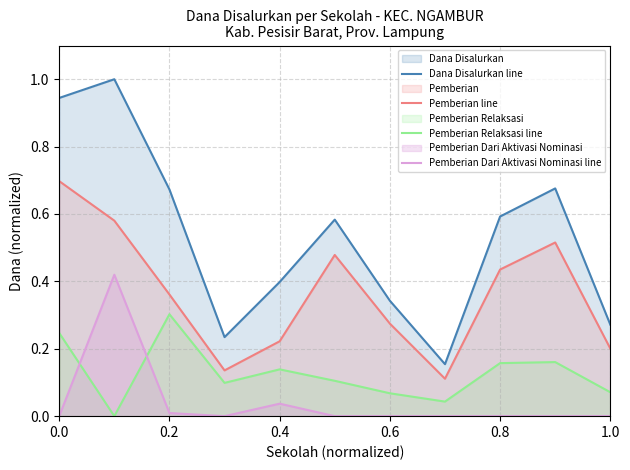

Is it true that Pemberian line equals 0.2 at 1.0?

True